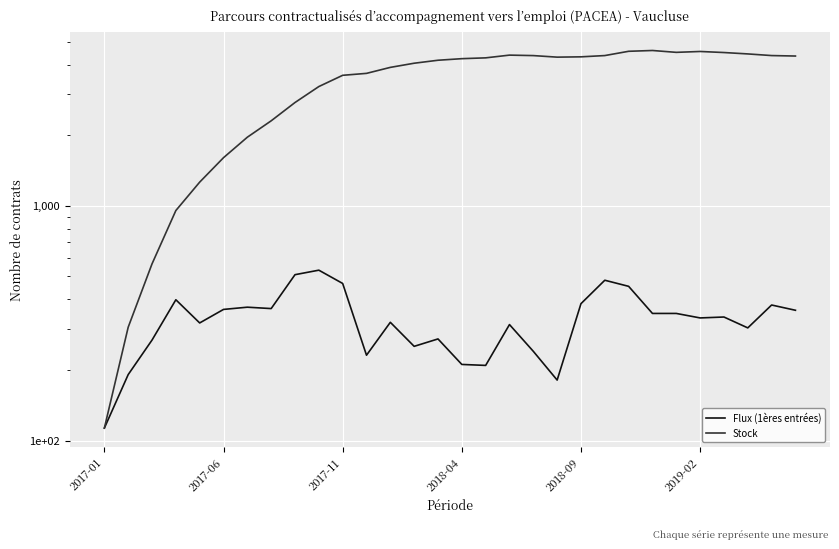

Rank the series by their maximum value, from highest to lowest.

Stock, Flux (1ères entrées)